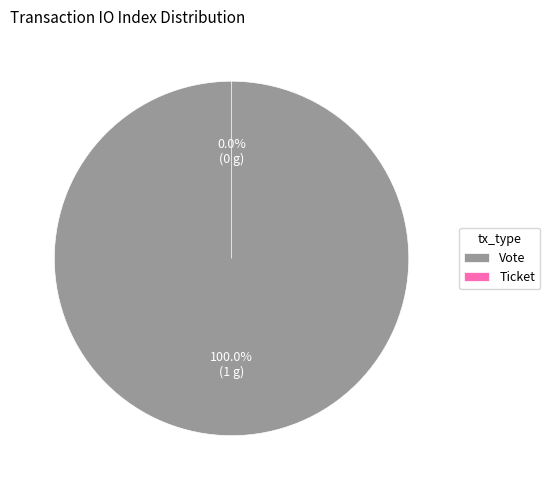

Does Vote account for over 50% of the chart?

Yes